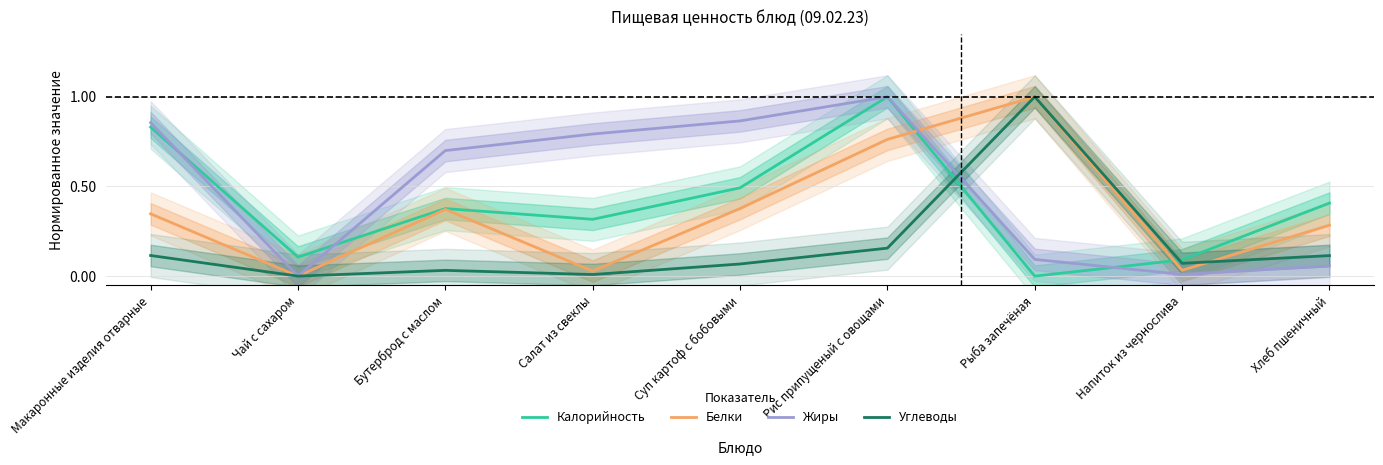

At how many categories does at least one series exceed 0?

9